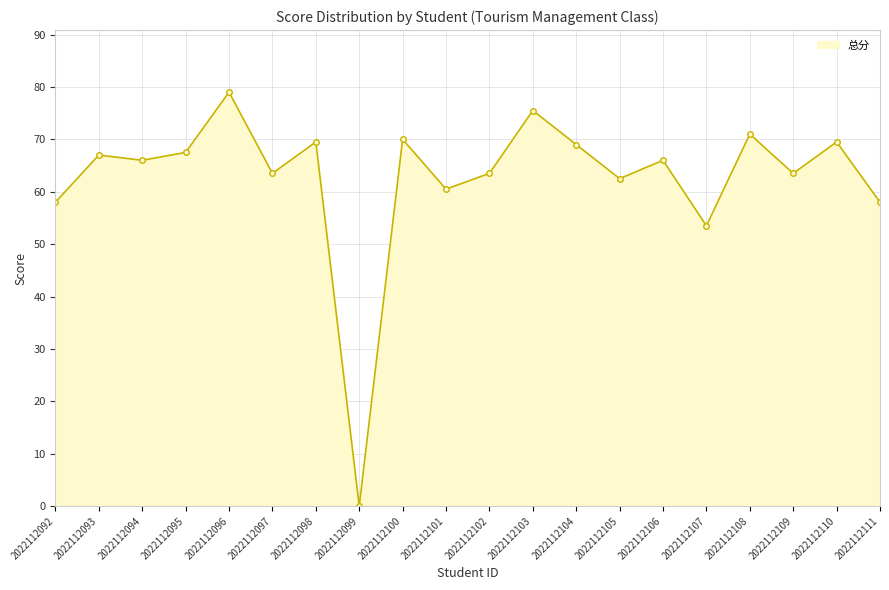

True or false: there are more than 2 points higher than both neighbors.

True